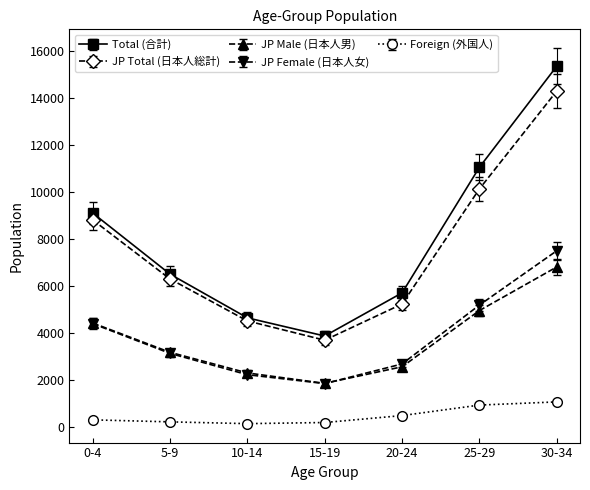

Which category has the highest value in the Total (合計) series?

30-34